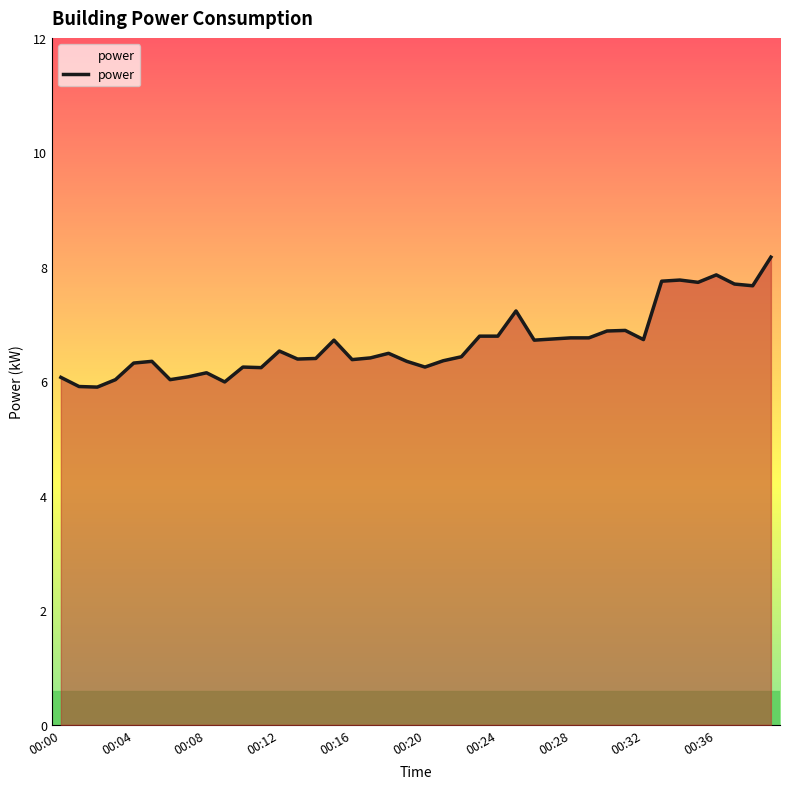

What is the minimum value shown in the chart?

5.9